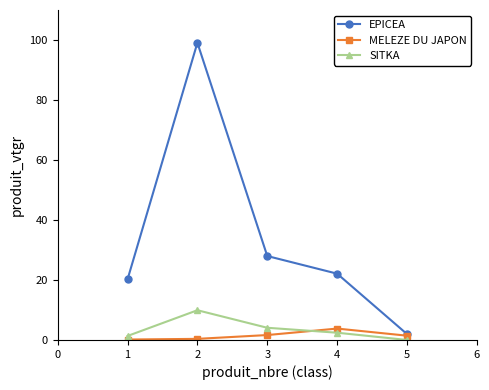

Does the chart have visible grid lines?

No